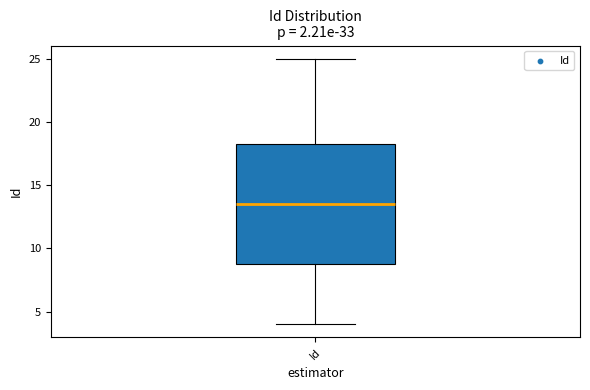

Where is the upper edge of the box for Id on the y-axis? The values are not printed on the chart, so give them approximately, as read against the axis.

18.5